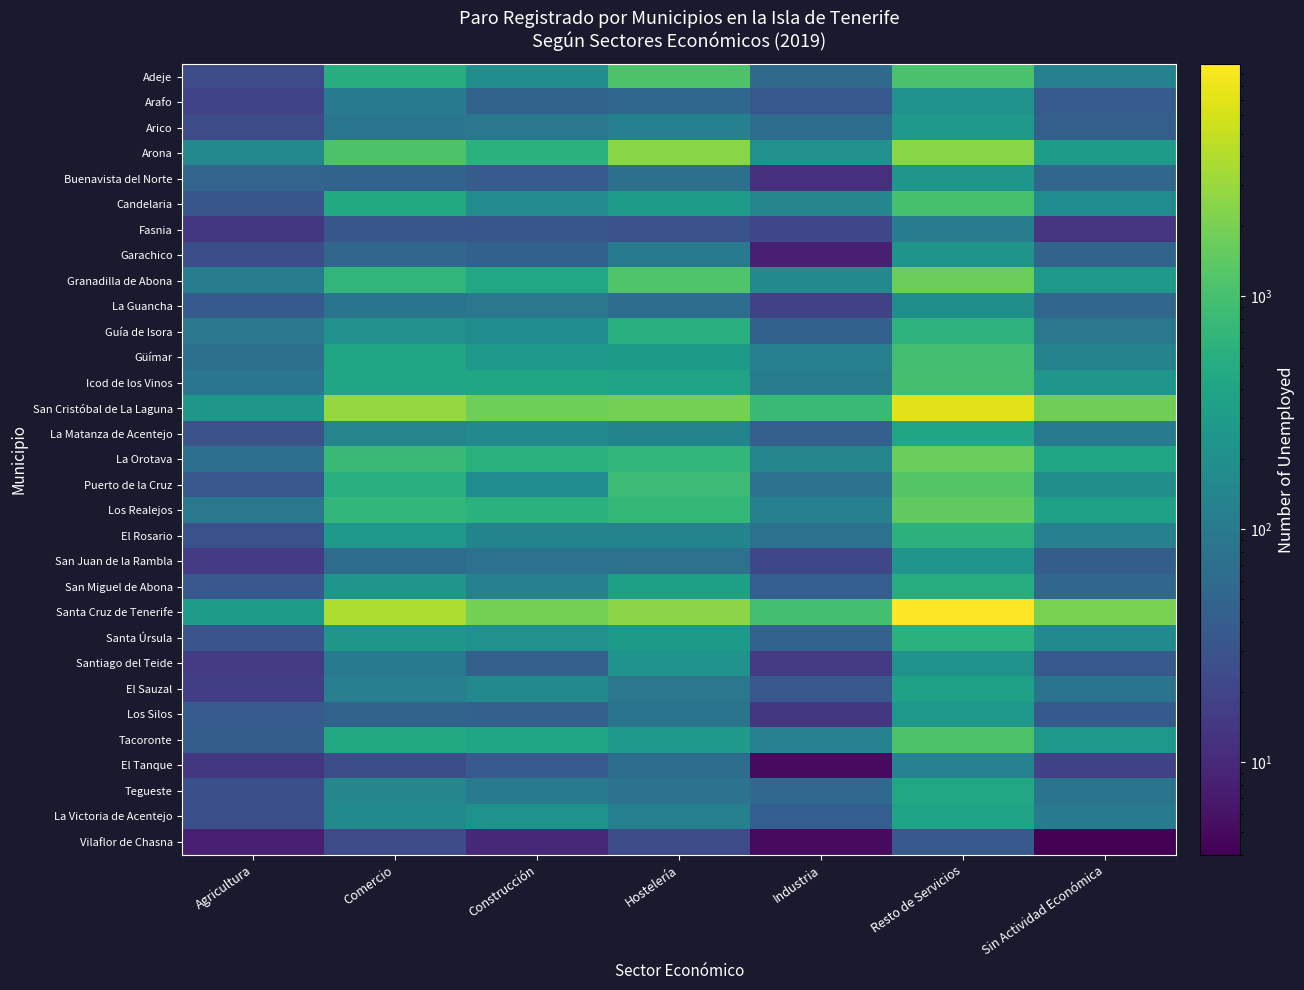

Which series has the largest range (max minus min)?

Santa Cruz de Tenerife